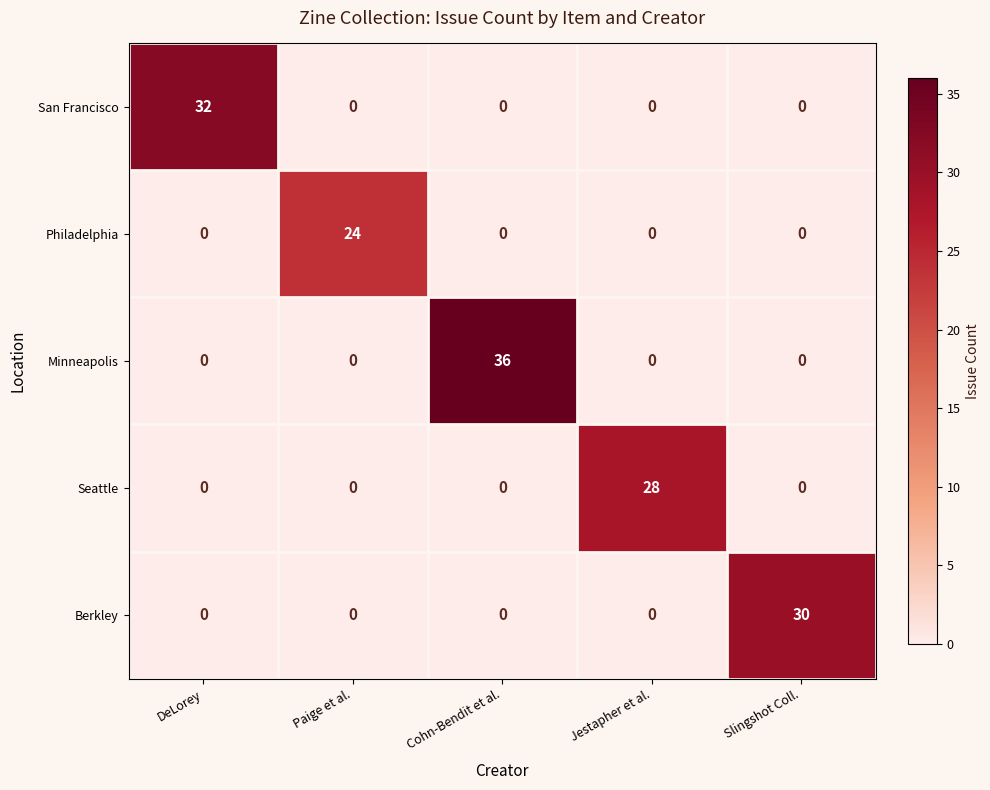

Which series has the largest range (max minus min)?

Minneapolis